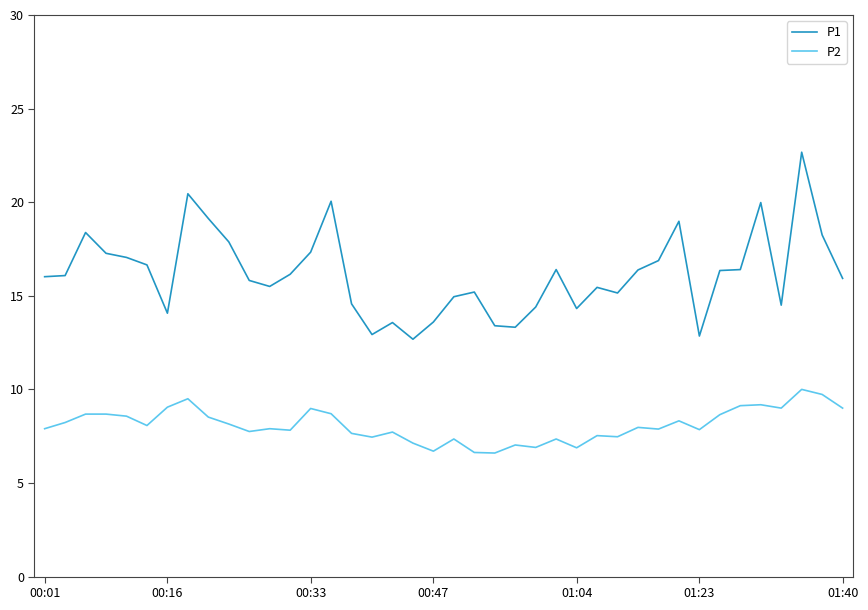

Rank the series by their average value, from highest to lowest.

P1, P2